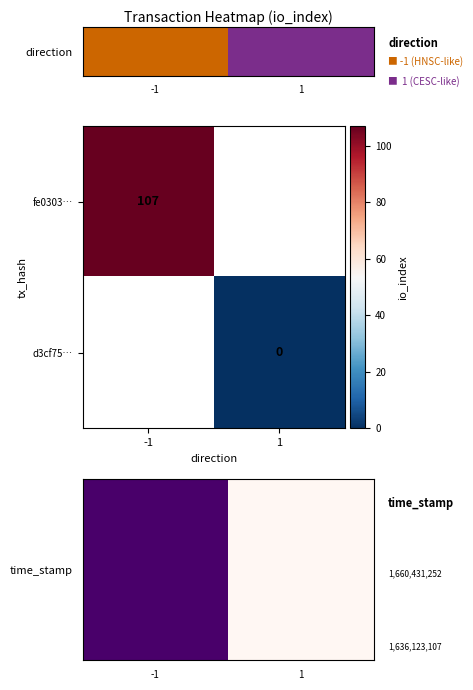

The fe0303… series shows 107 at -1. True or false?

True